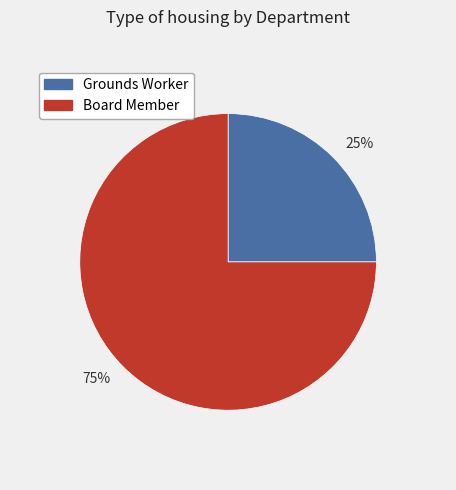

Rank the categories by value from lowest to highest.

25%, 75%